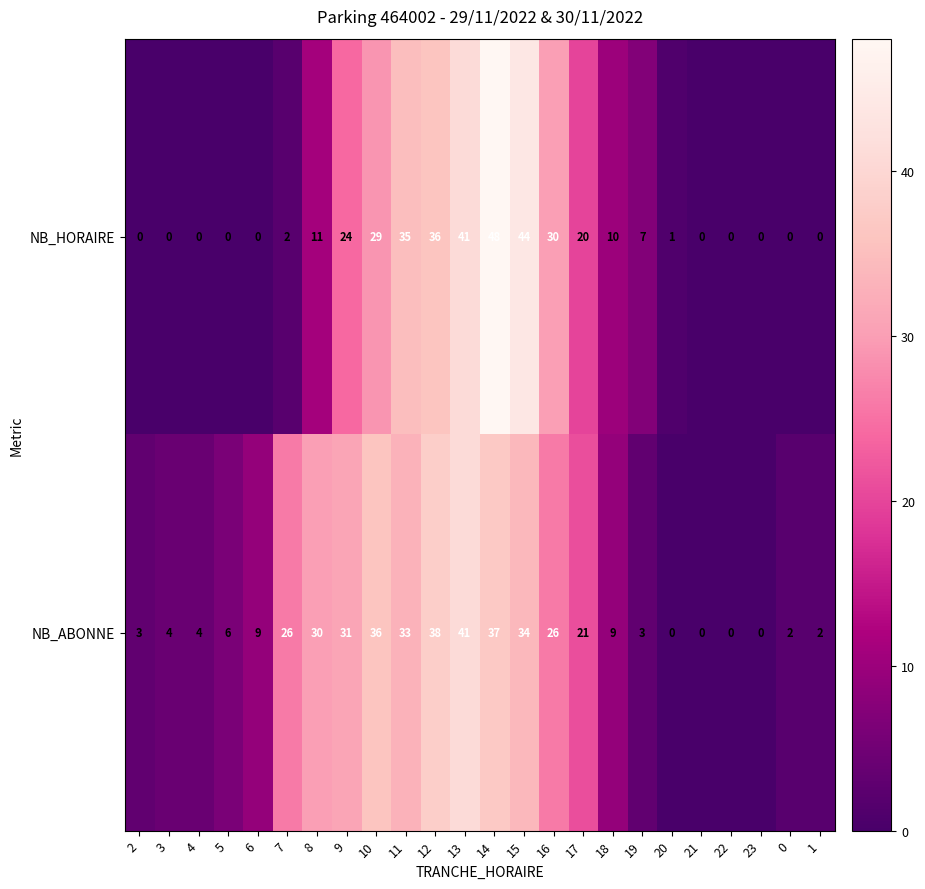

Read the NB_ABONNE value at 17, to the nearest 10.

20